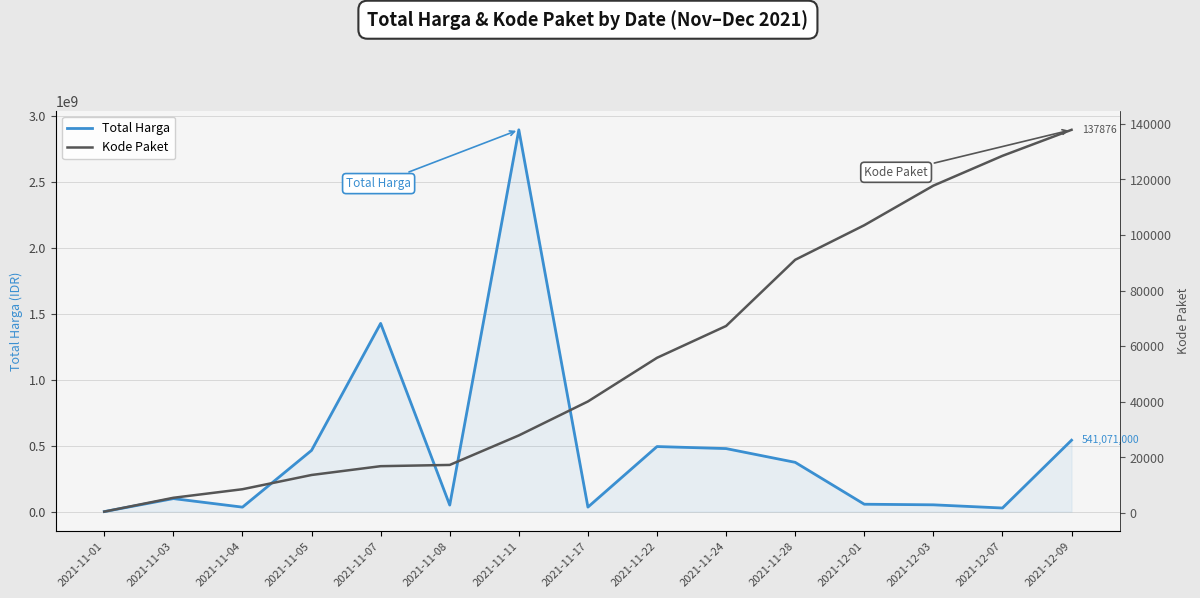

What is the spread (max minus min) of values at 2021-11-07?

1425851077